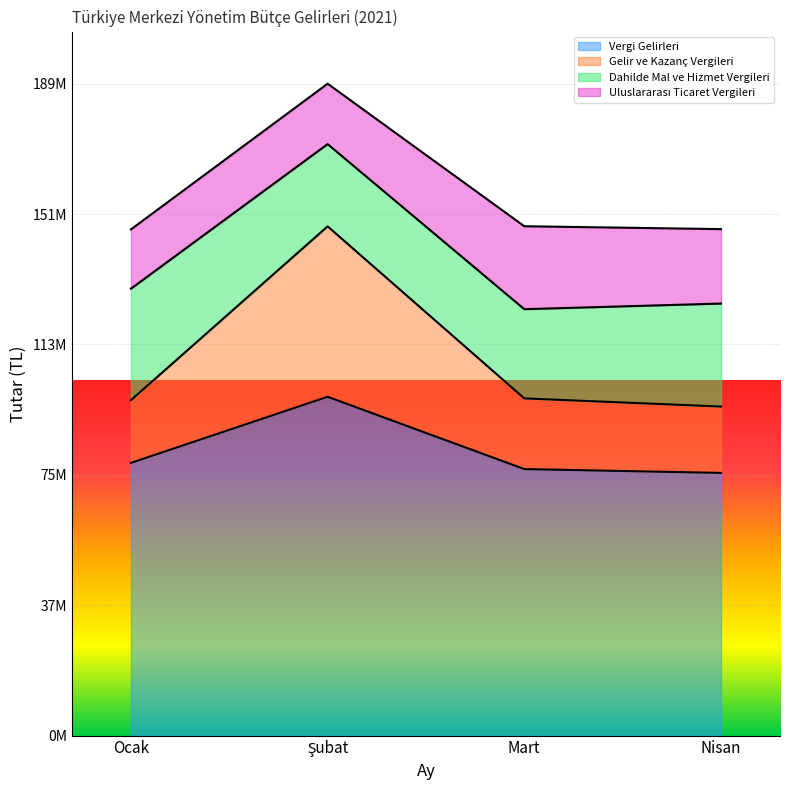

What is the difference between the second highest and second lowest values in the Gelir ve Kazanç Vergileri series?

842086